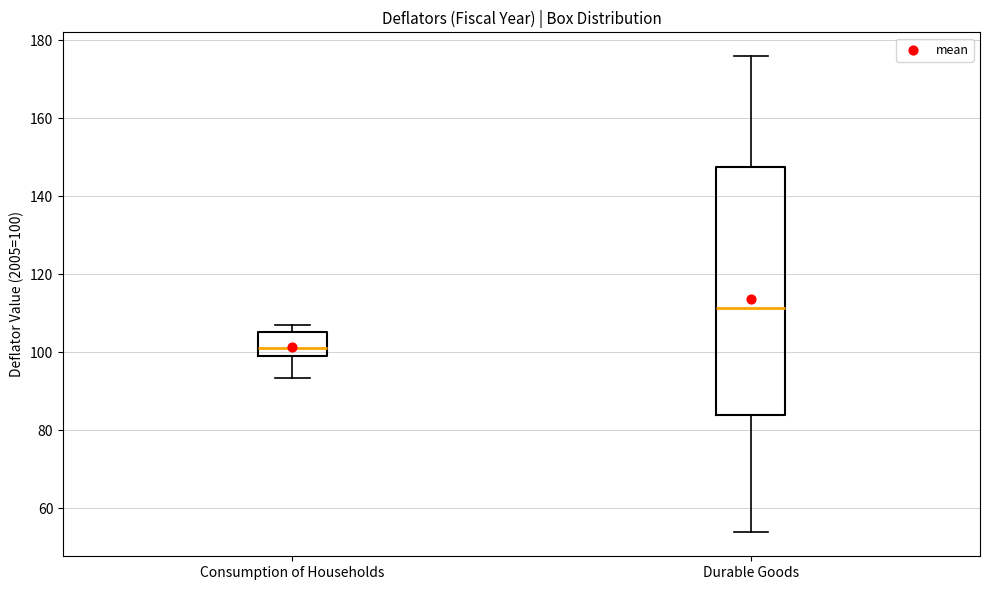

Which box has the lowest median line?

Consumption of Households